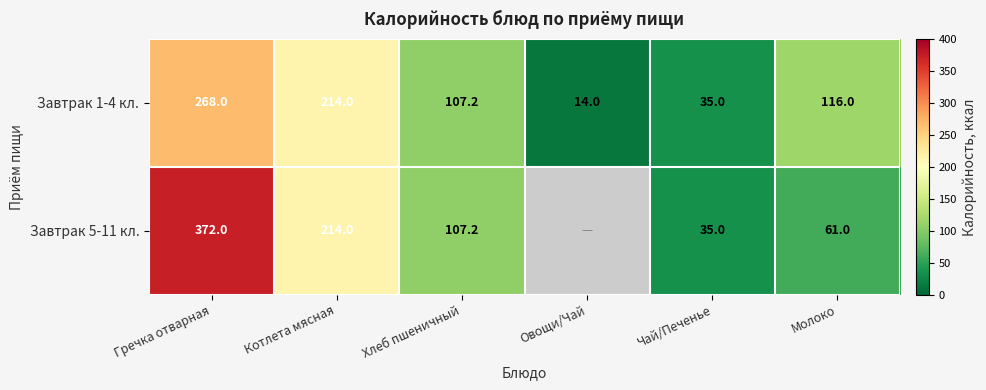

Where is Завтрак 1-4 кл. nearest to the value 141?

Молоко